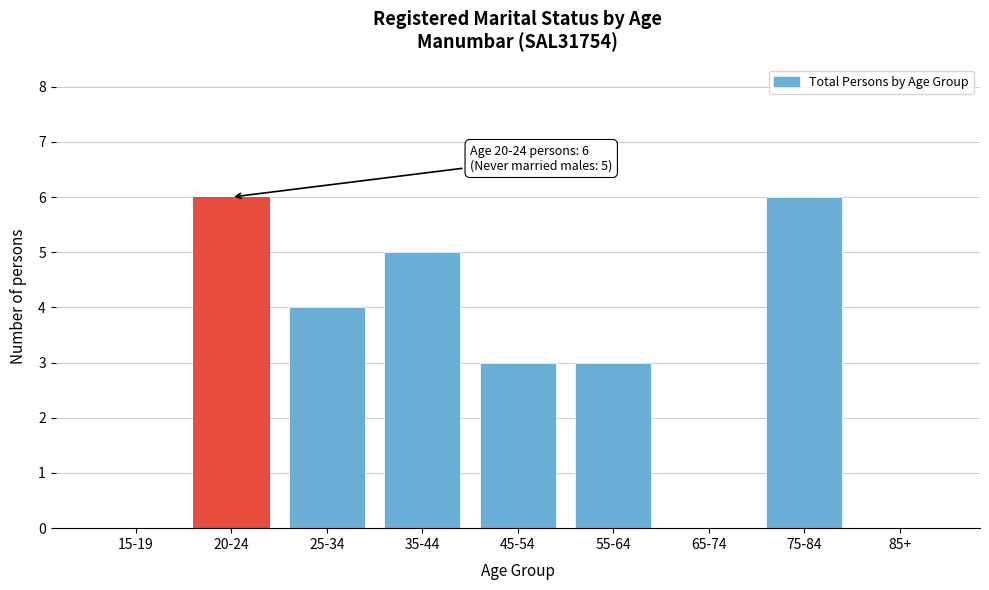

Reading left to right, transcribe all the data shown in this chart.

15-19=0	20-24=6	25-34=4	35-44=5	45-54=3	55-64=3	65-74=0	75-84=6	85+=0